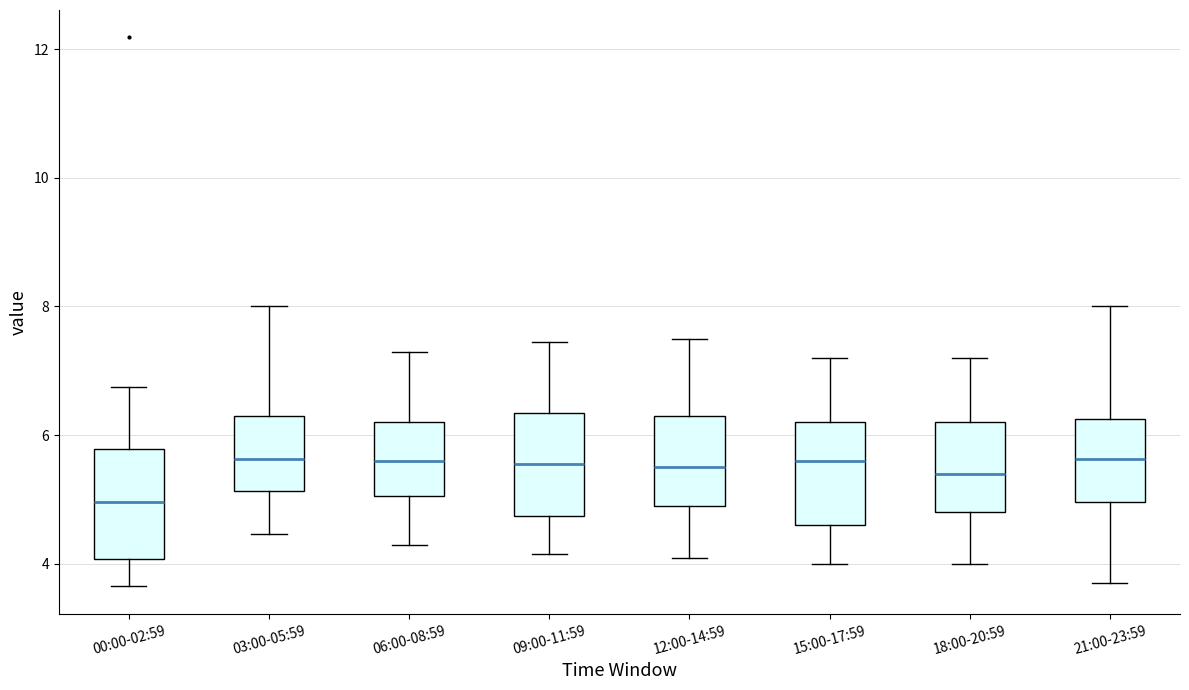

Where is the lower edge of the box for 03:00-05:59 on the y-axis? The values are not printed on the chart, so give them approximately, as read against the axis.

5.2